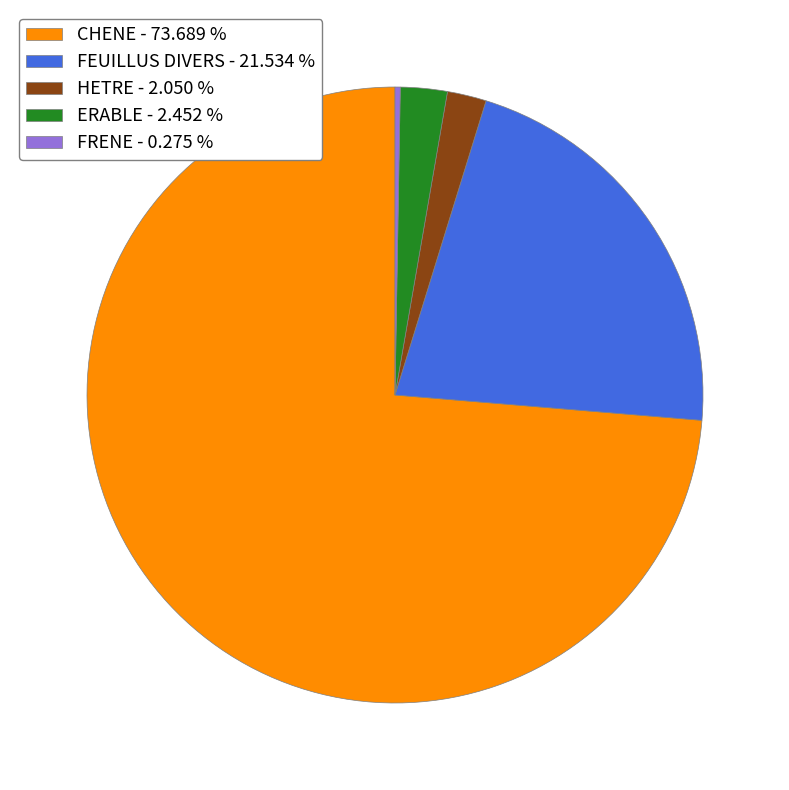

Does CHENE account for over 50% of the chart?

Yes